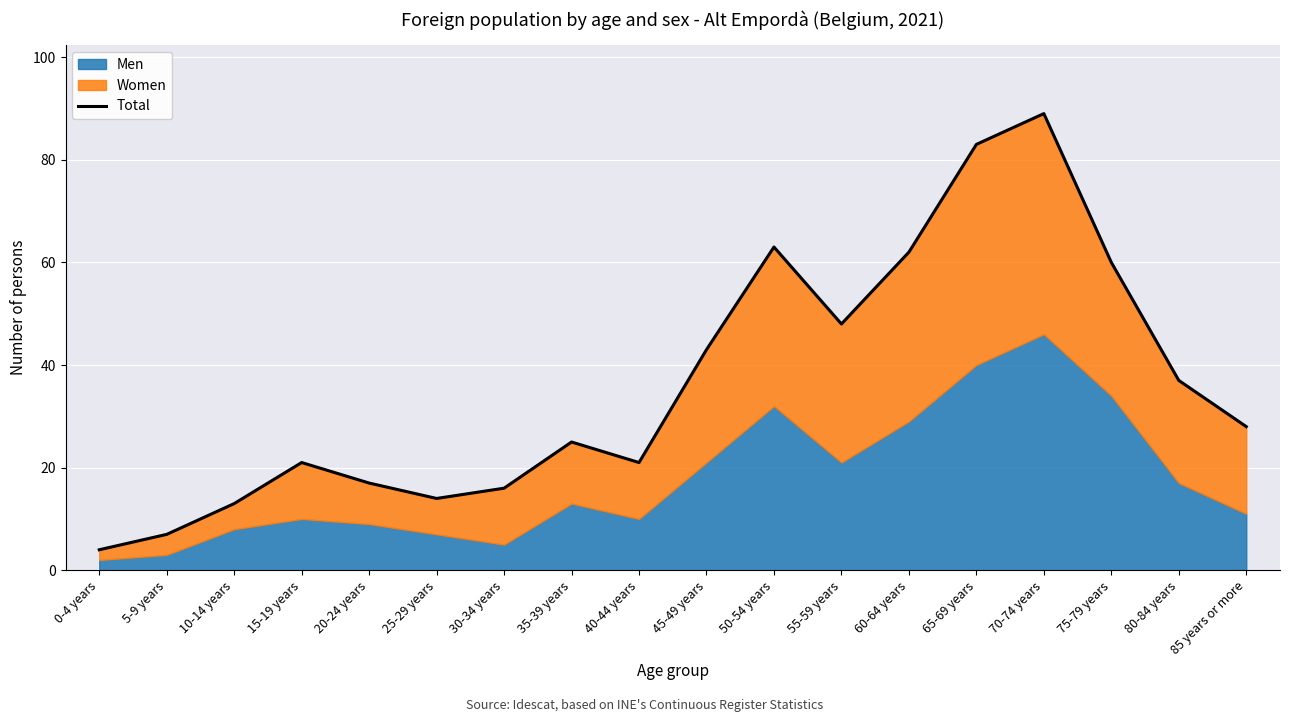

Read the value at 75-79 years, to the nearest 10.

60